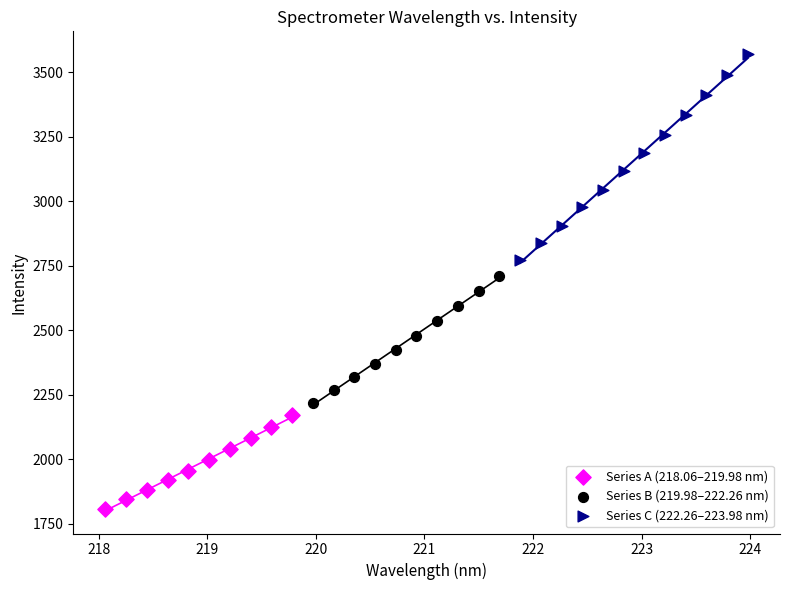

What are all the series names shown in the legend?

Series A (218.06–219.98 nm), Series B (219.98–222.26 nm), Series C (222.26–223.98 nm)